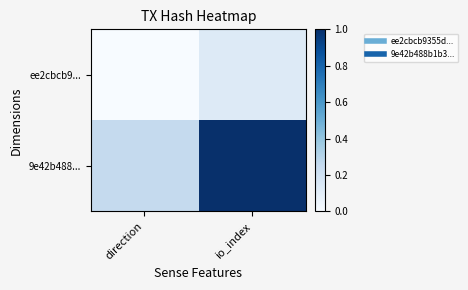

At io_index, list the series in order from largest to smallest.

9e42b488..., ee2cbcb9...